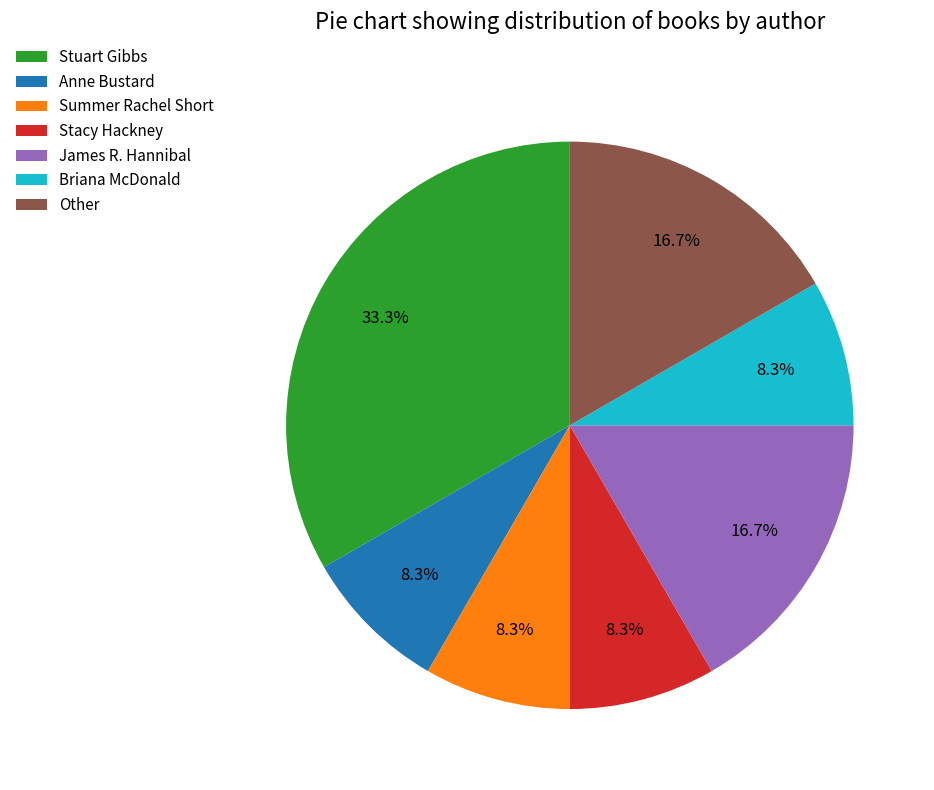

To the nearest percent, what portion does Anne Bustard represent?

8%